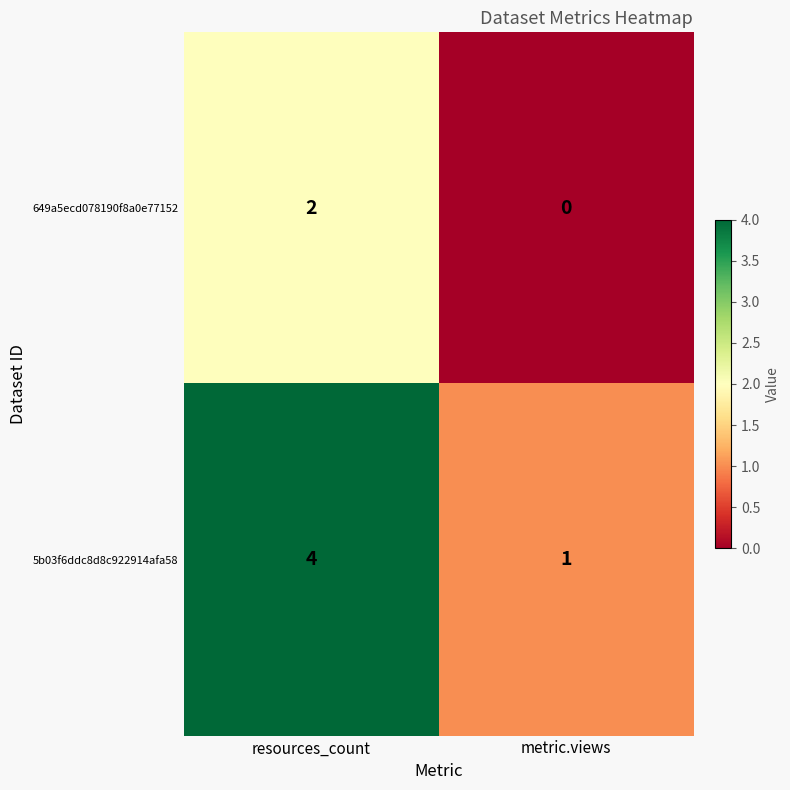

Rank the series by their average value, from lowest to highest.

649a5ecd078190f8a0e77152, 5b03f6ddc8d8c922914afa58